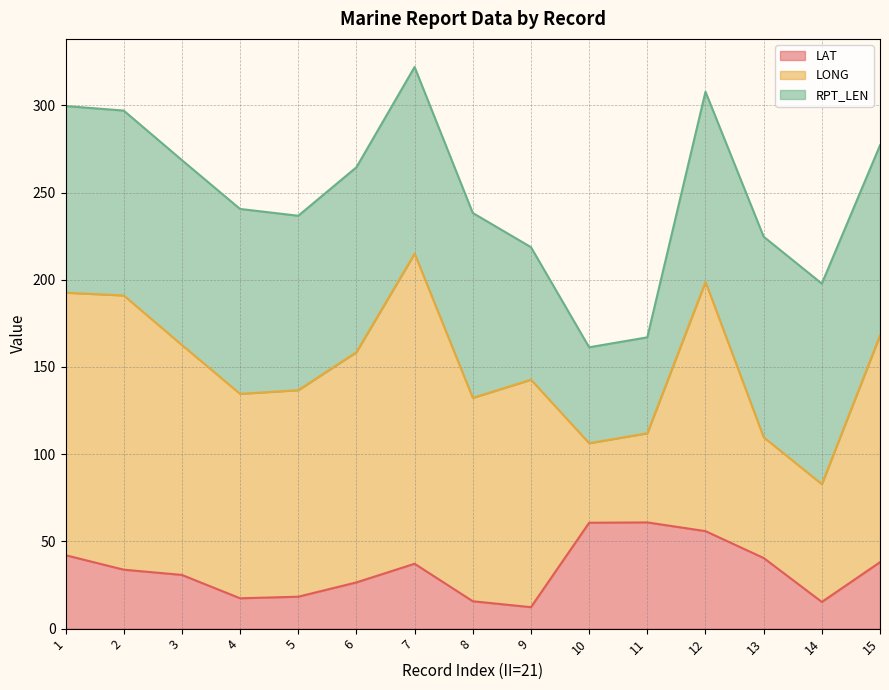

What is the difference between the highest and lowest values at 5?

100.1